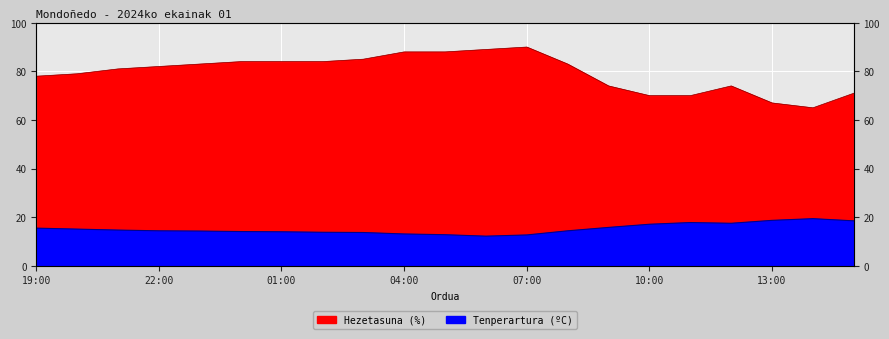

True or false: Hezetasuna (%) and Tenperartura (C) cross at least once.

False